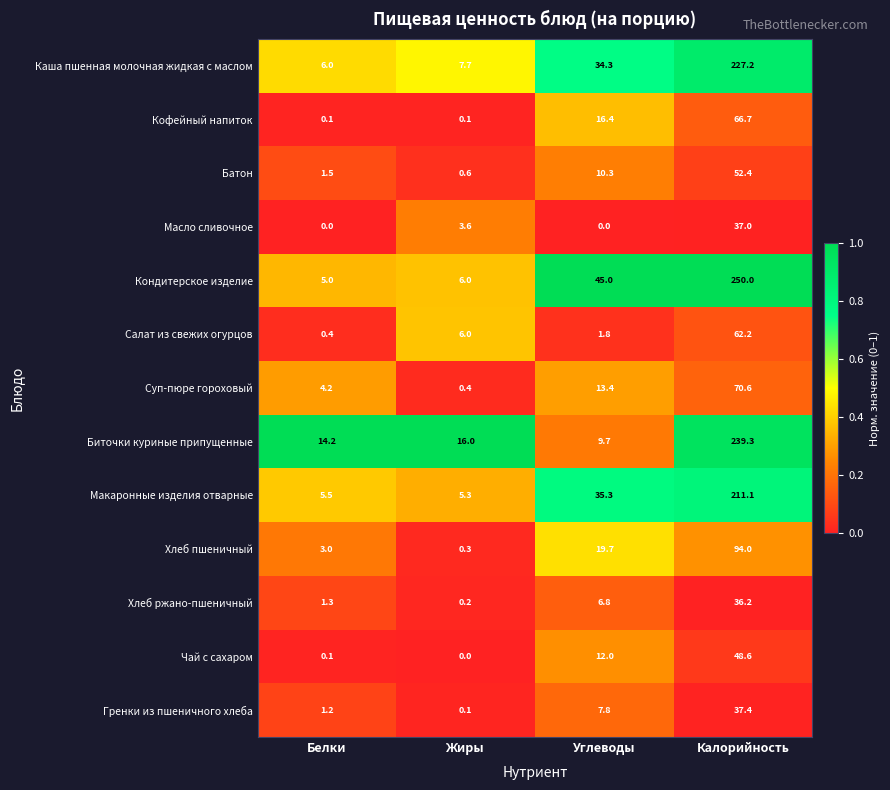

What is the difference between the highest and lowest values at Углеводы?

45.0